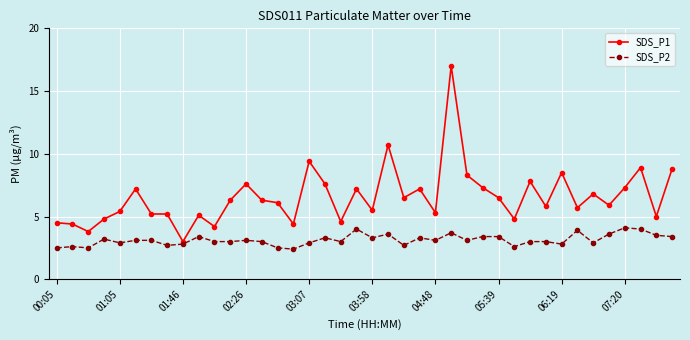

Which series has the largest total across all categories?

SDS_P1